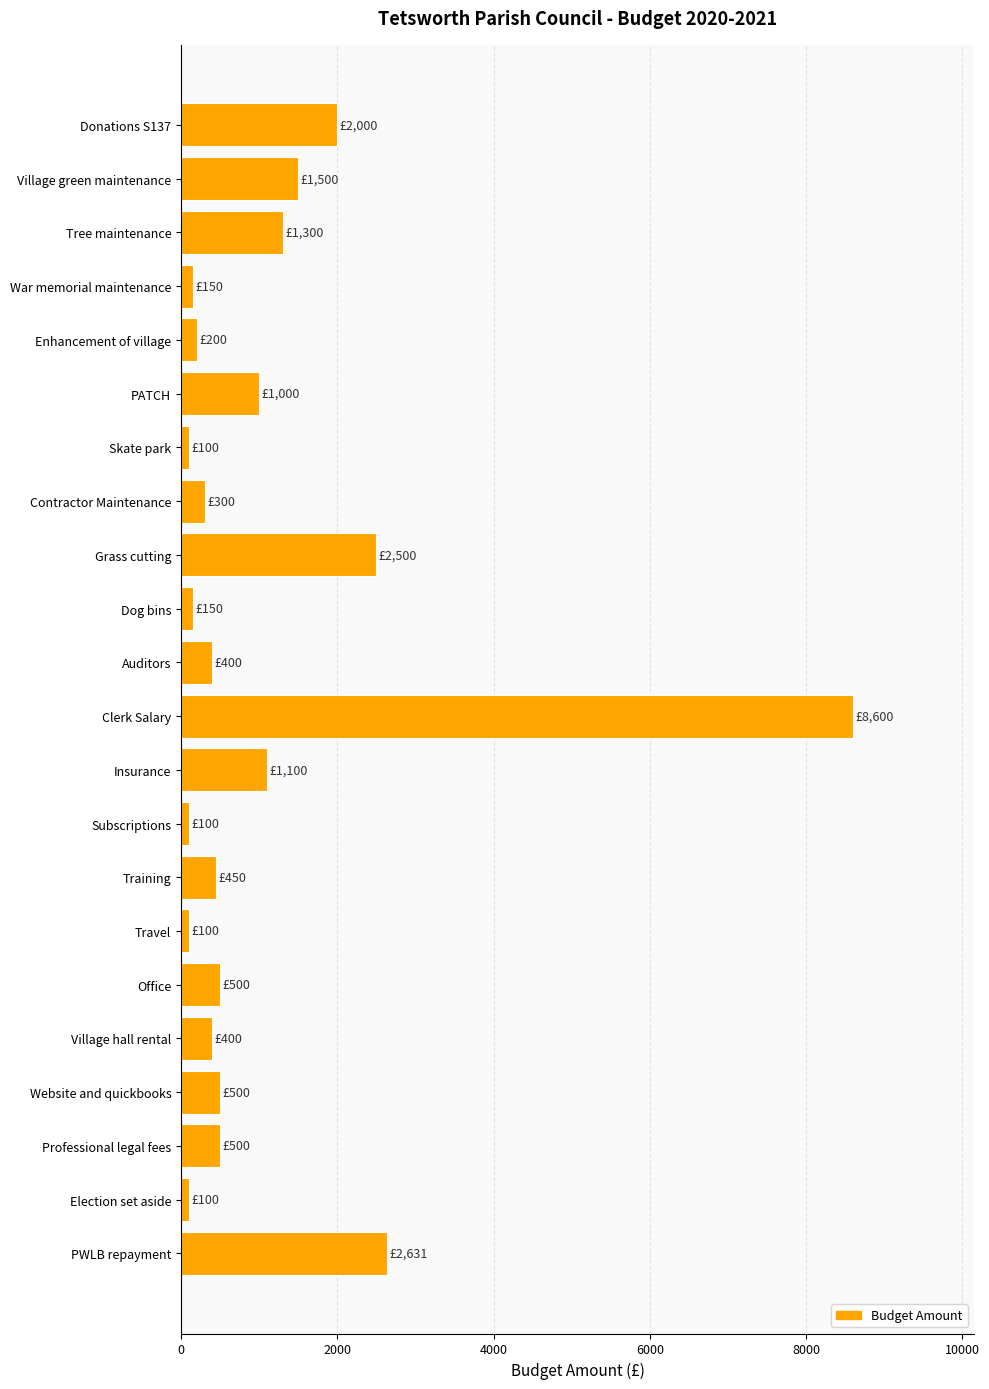

Where is the data nearest to the value 4350?

PWLB repayment